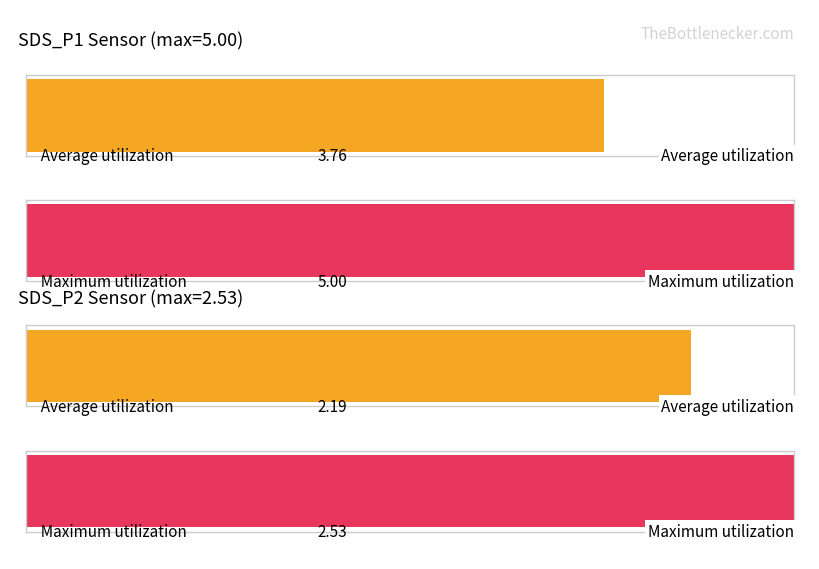

How many bars are there in each group?

2